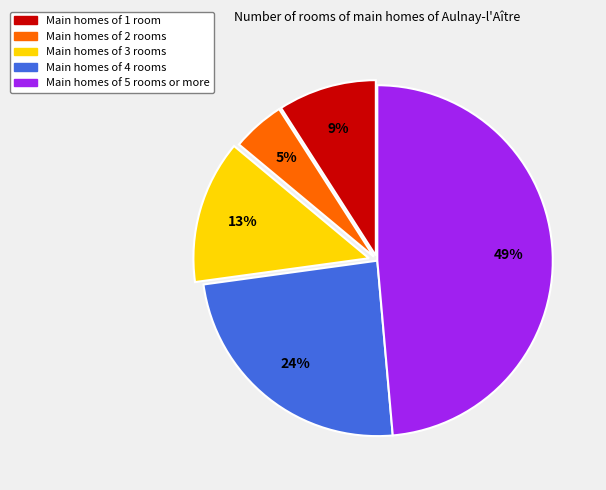

To the nearest percent, what is the average slice percentage?

20%